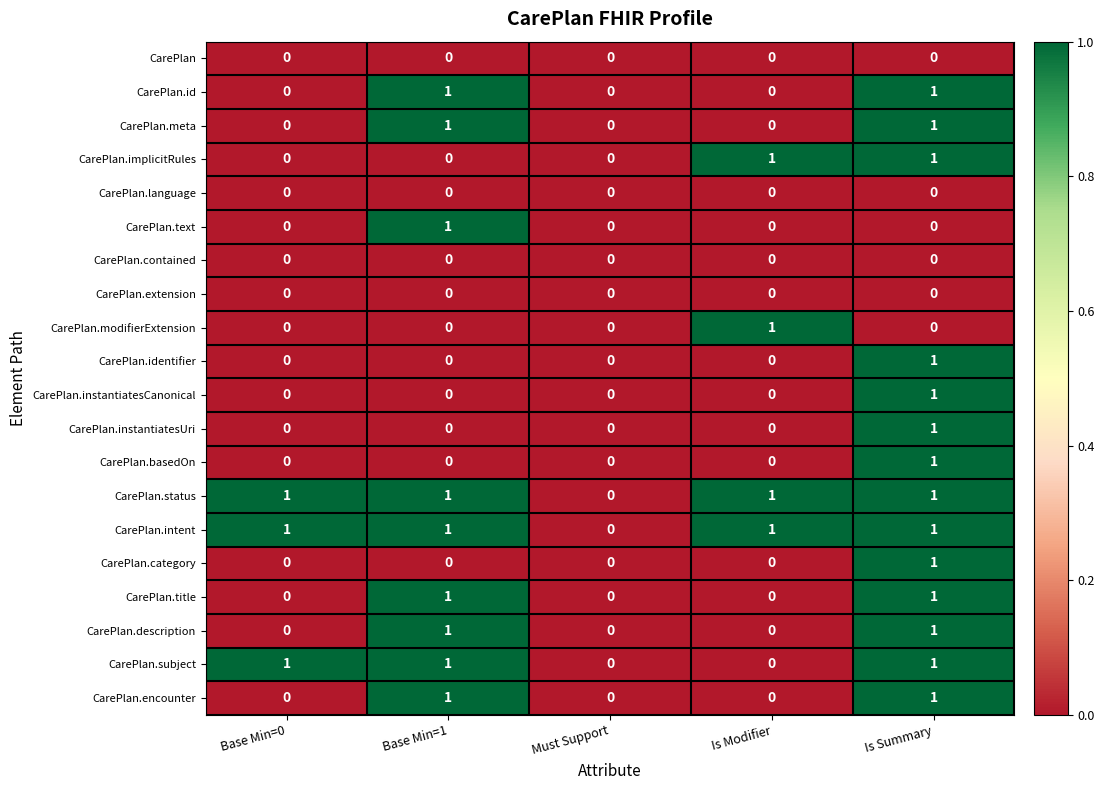

What is the maximum value shown in the chart?

1